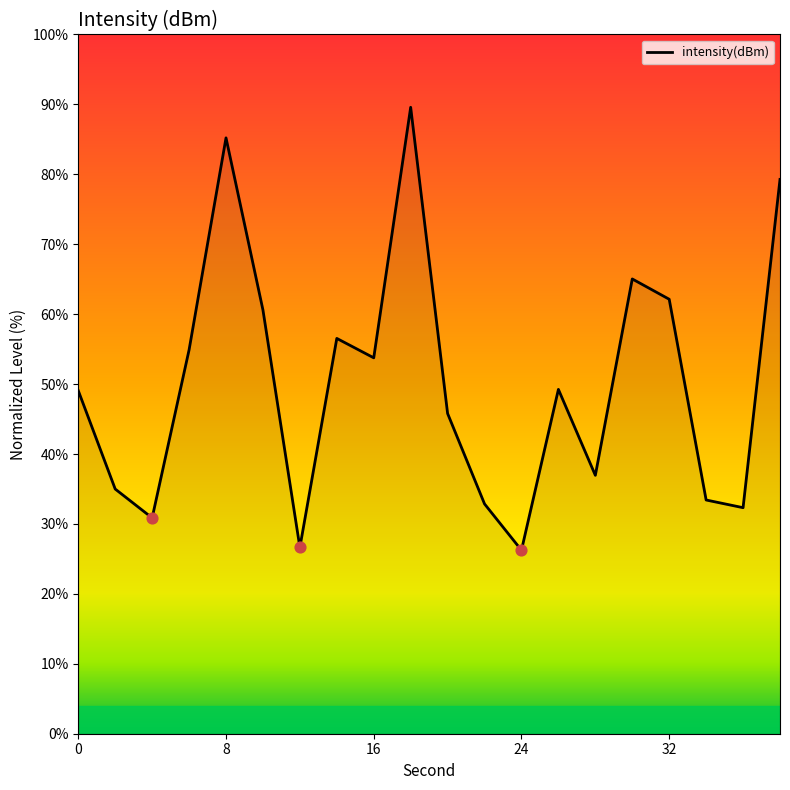

What is the minimum value shown in the chart?

26.2